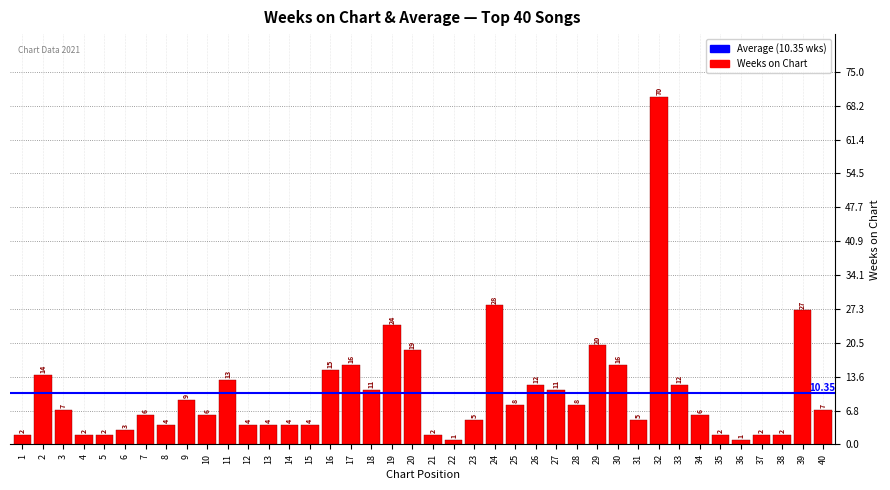

What is the difference between the values at 34 and 27?

5